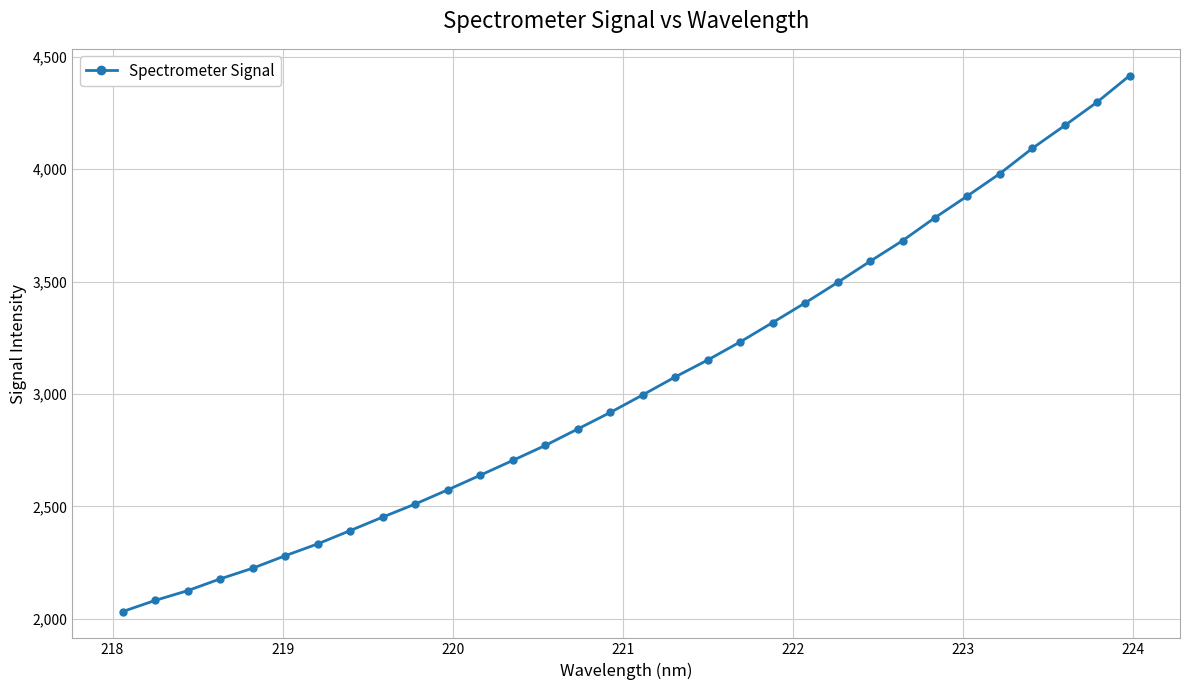

What is the difference between the maximum and minimum values?

2384.5